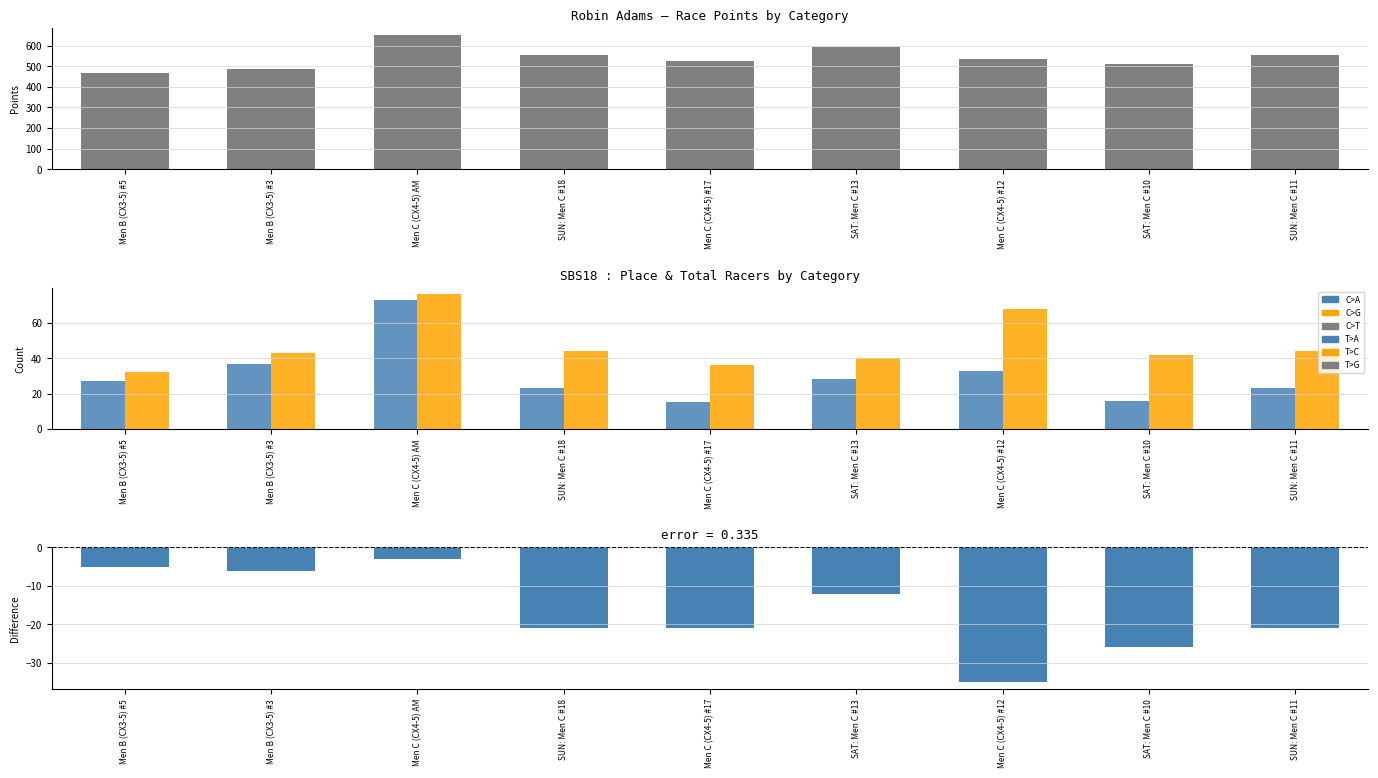

Which label corresponds to the smallest value in the chart?

Men C (CX4-5) #12